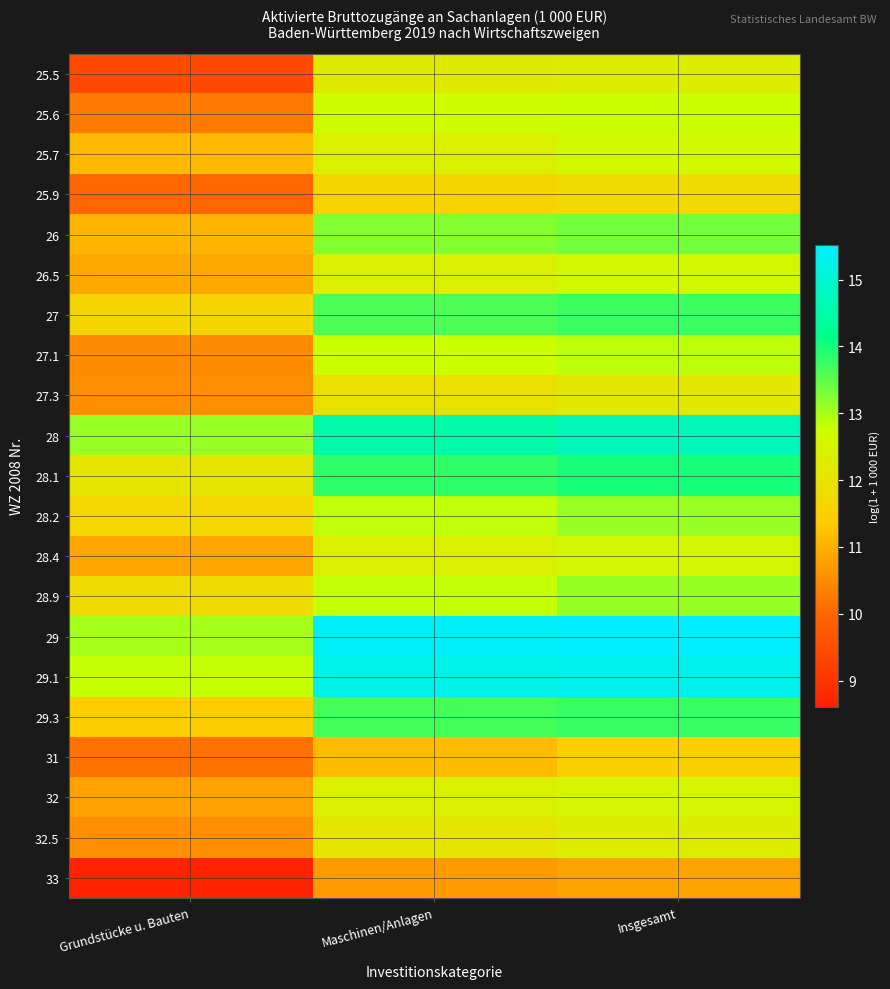

Which has a higher value, Maschinen/Anlagen or Grundstücke u. Bauten?

Maschinen/Anlagen